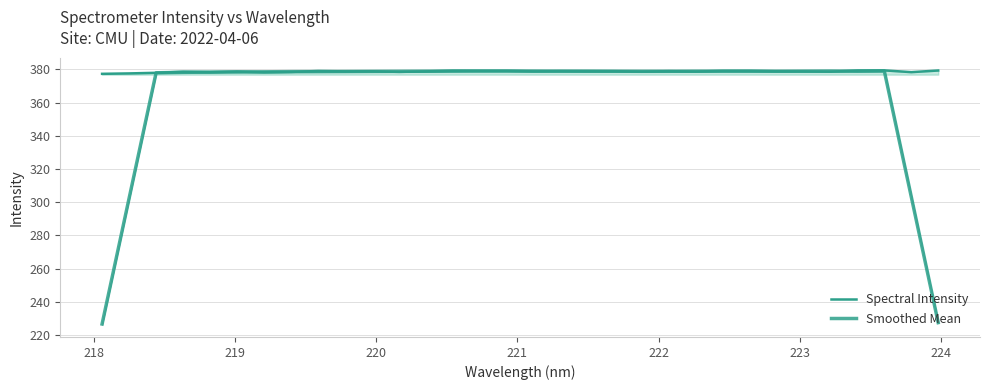

How many lines are shown in the chart?

2